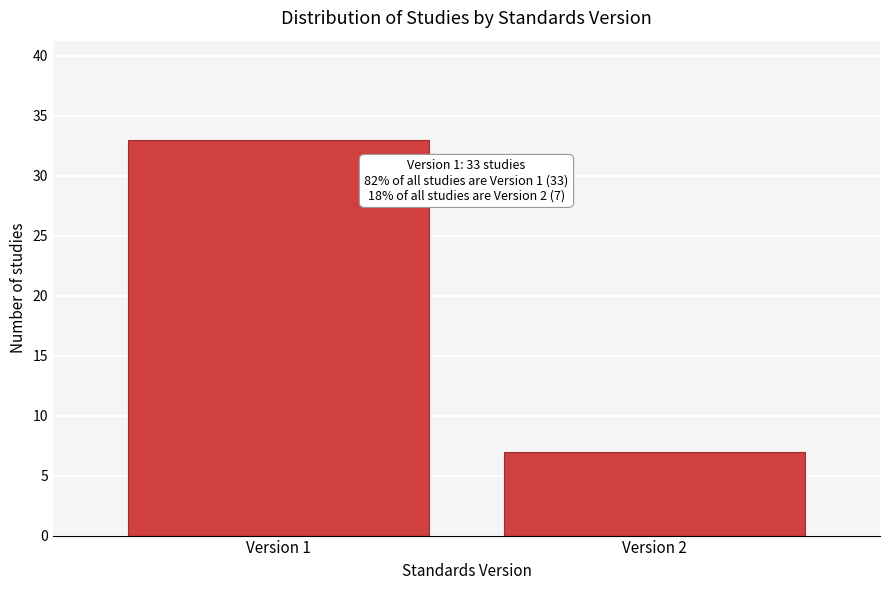

Reading right to left, what are all the values shown in this chart?

7	33